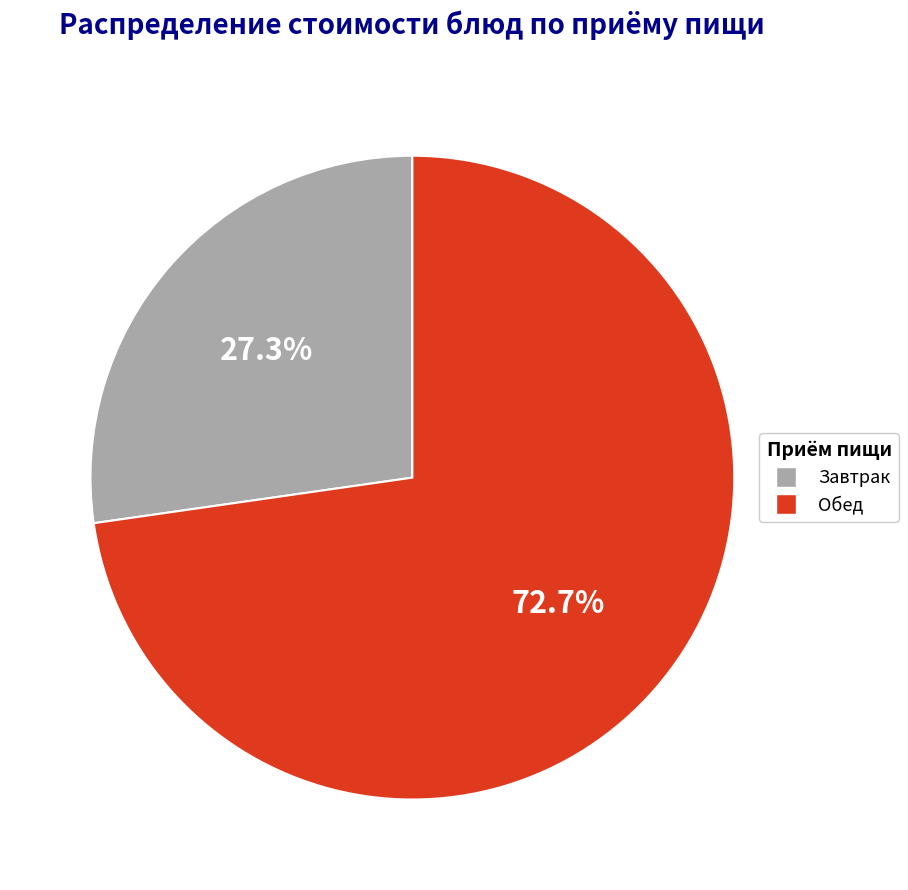

What is the smallest slice in the pie chart?

Завтрак